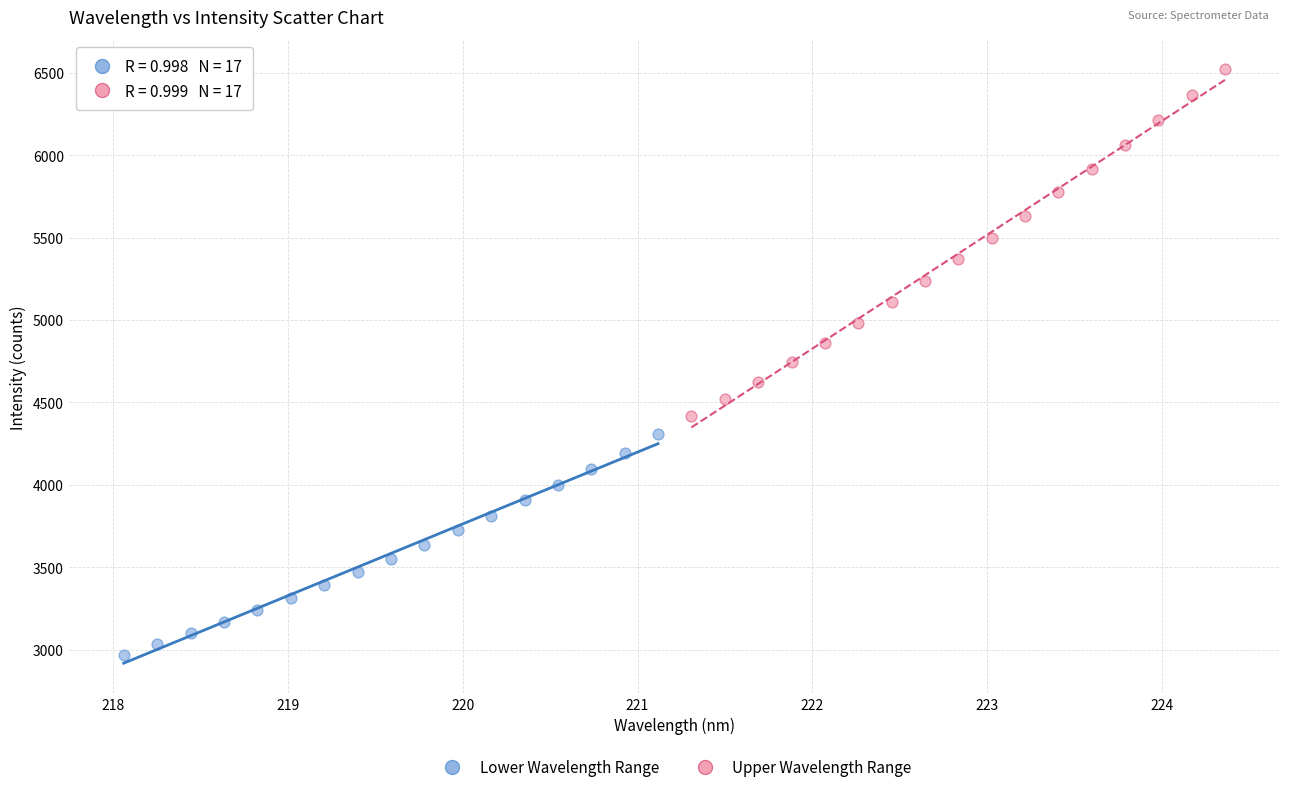

Which series has the largest Y range (max minus min)?

Upper Wavelength Range